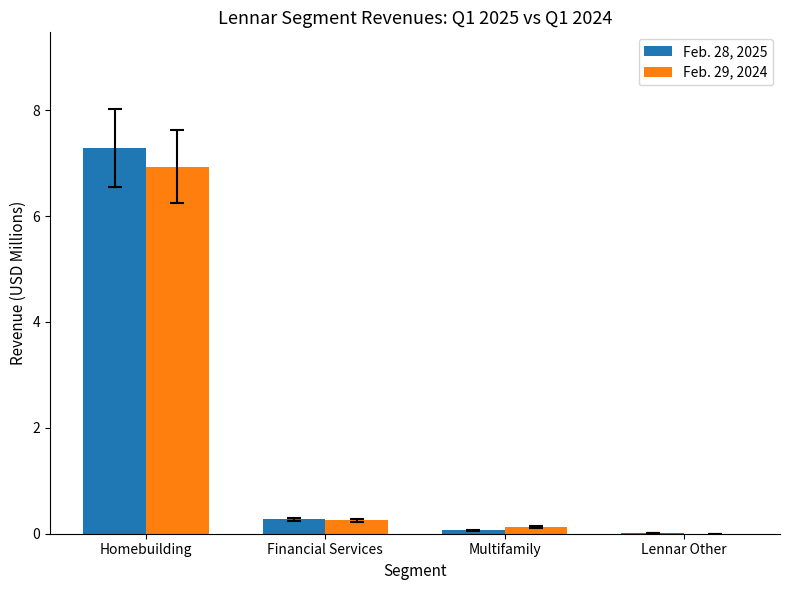

How many series are shown in this chart?

2